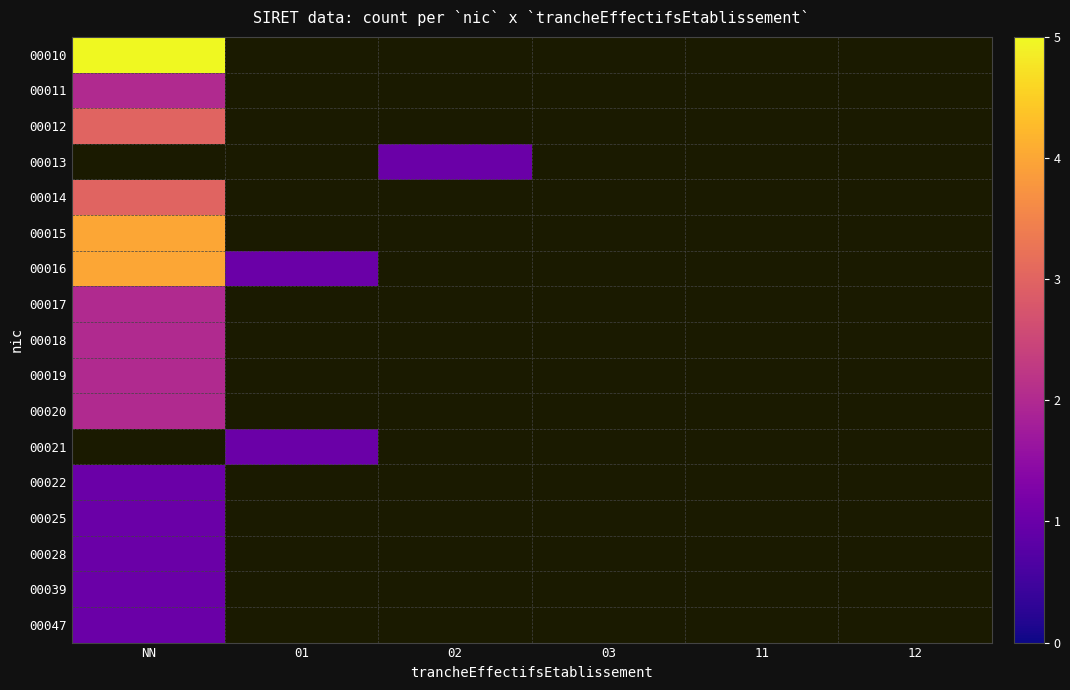

What is the maximum value shown in the chart?

5.0